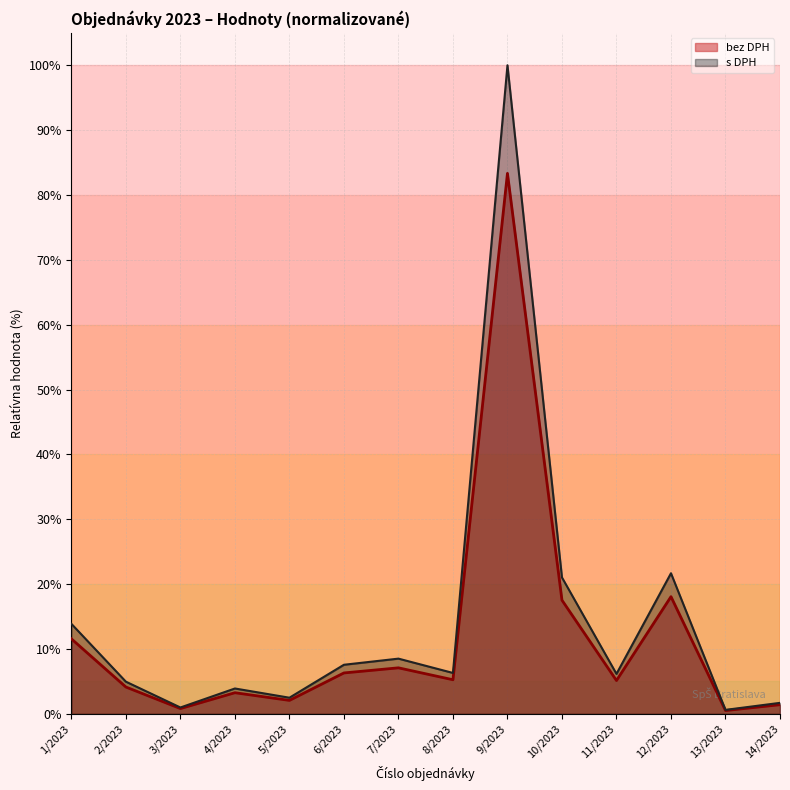

At which category is the sum across all series the highest?

9/2023